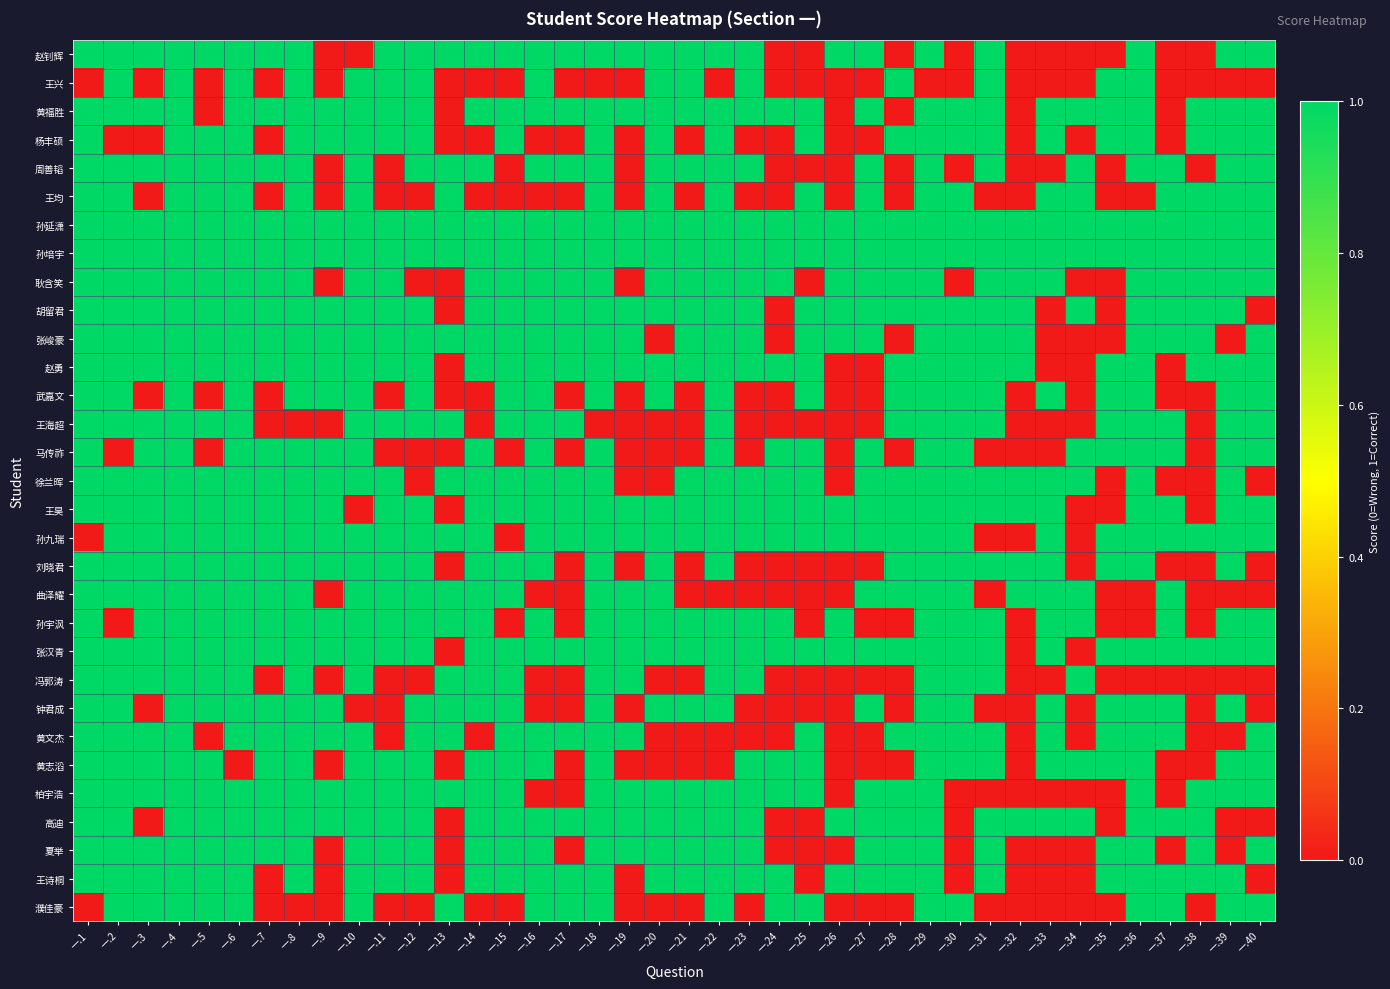

At which category does the chart reach its minimum across all series?

一.9